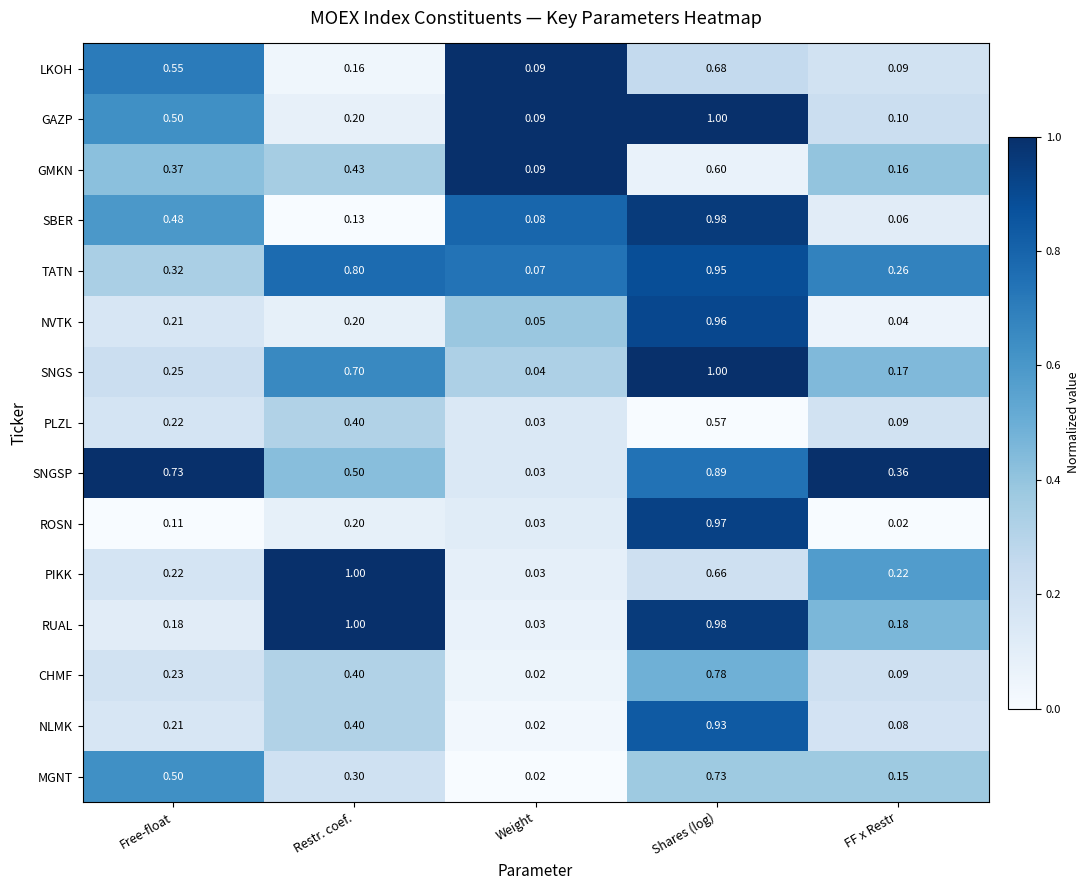

Between Restr. coef. and FF x Restr, which series saw the biggest shift?

RUAL